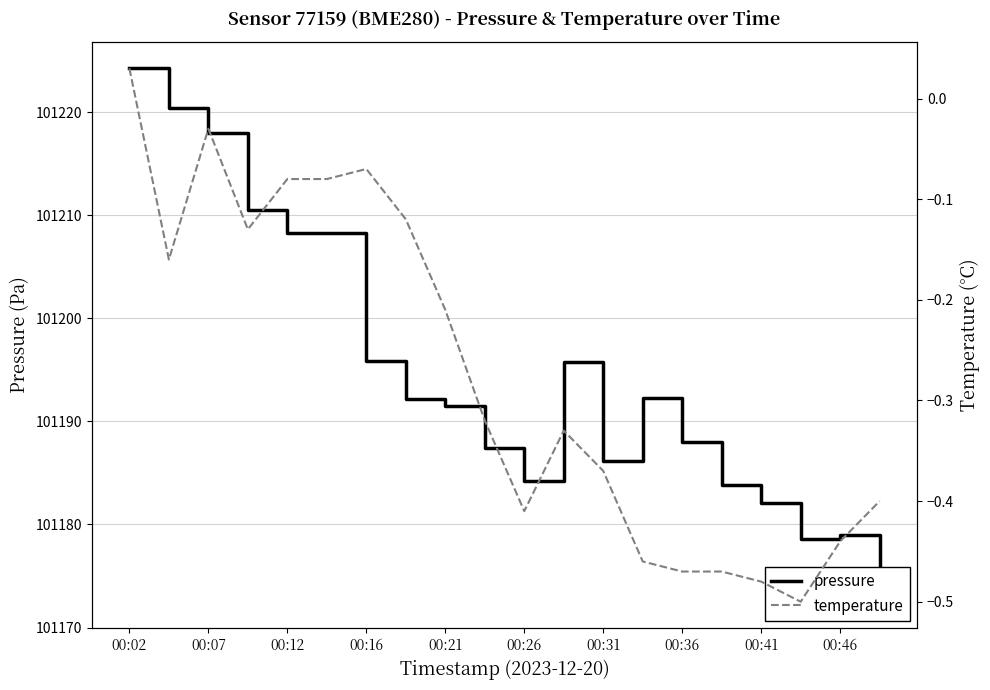

True or false: pressure and temperature cross at least once.

False